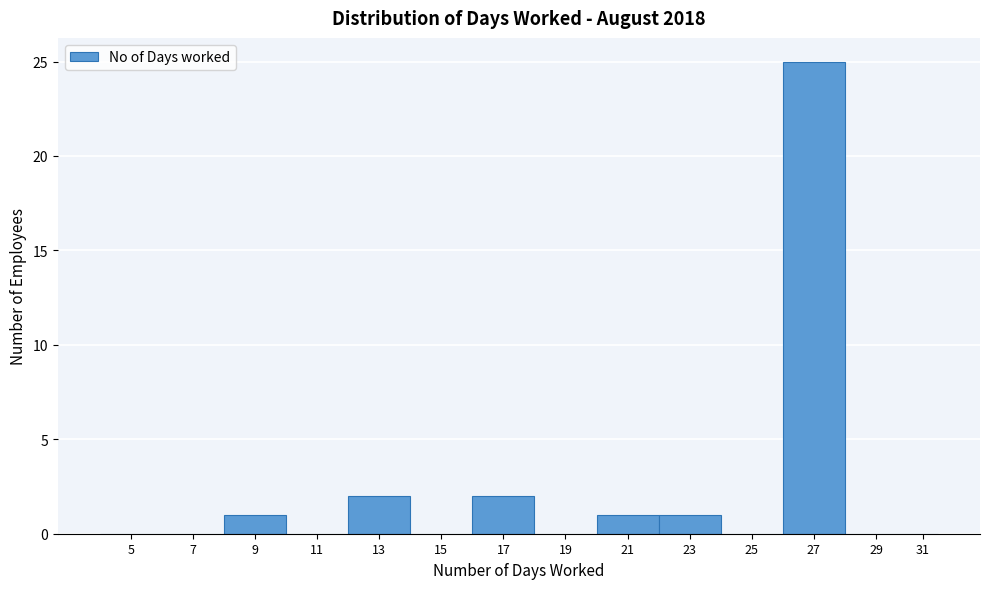

Reading right to left, what are all the values shown in this chart?

31=0	29=0	27=25	25=0	23=1	21=1	19=0	17=2	15=0	13=2	11=0	9=1	7=0	5=0